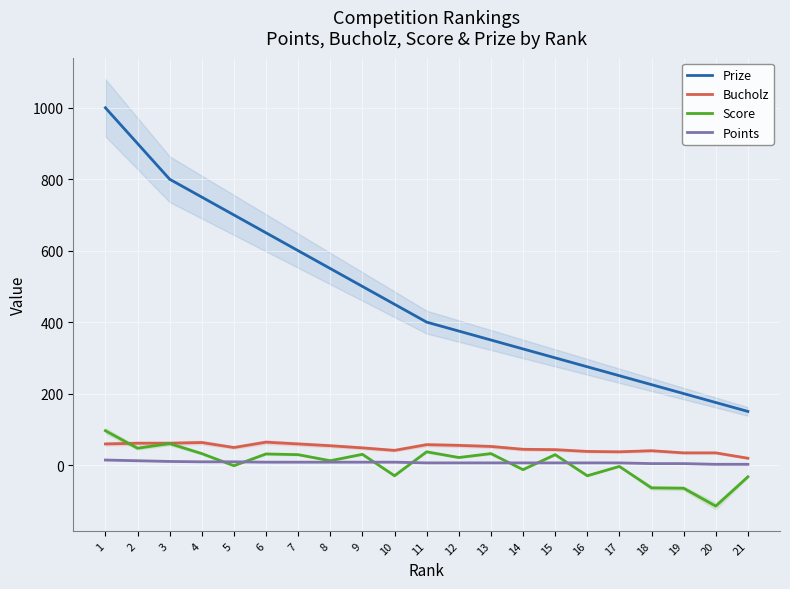

What is the difference between the second highest and minimum values in the Bucholz series?

44